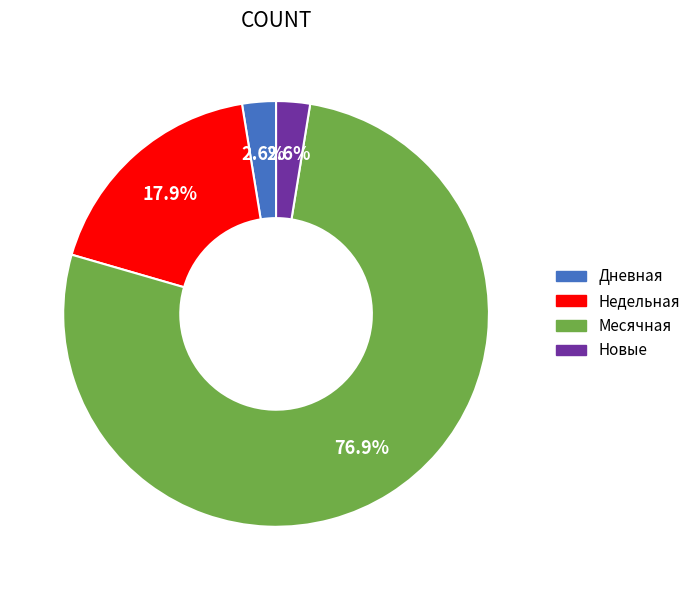

Is there a majority slice in this chart?

Yes